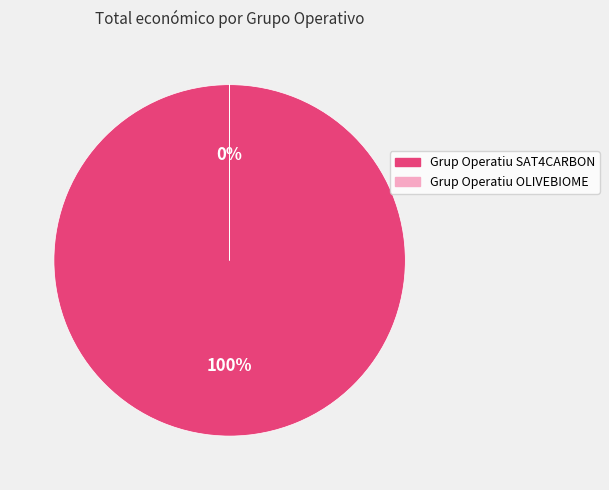

To the nearest percent, what is the combined percentage of Grup Operatiu SAT4CARBON and Grup Operatiu OLIVEBIOME?

100%